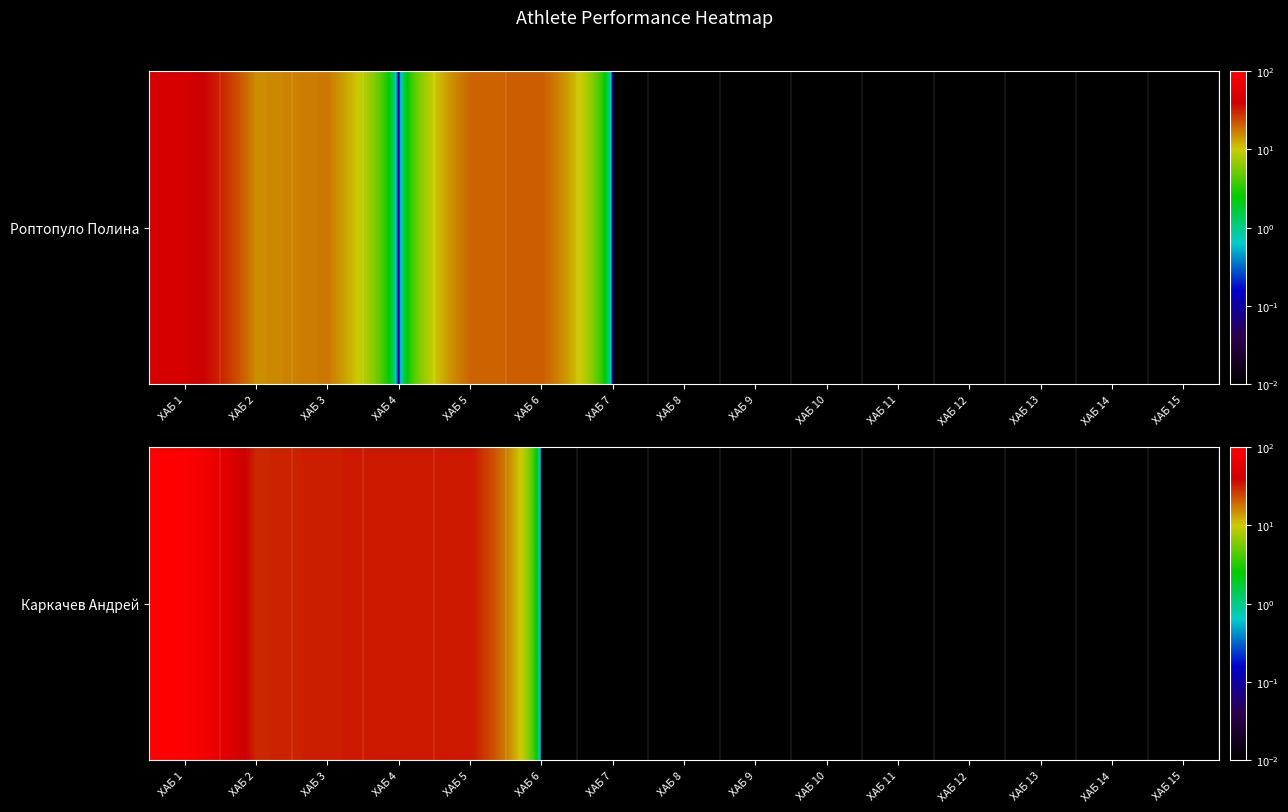

Rank the categories by value from lowest to highest.

ХАБ 6, ХАБ 7, ХАБ 8, ХАБ 9, ХАБ 10, ХАБ 11, ХАБ 12, ХАБ 13, ХАБ 14, ХАБ 15, ХАБ 2, ХАБ 3, ХАБ 4, ХАБ 5, ХАБ 1